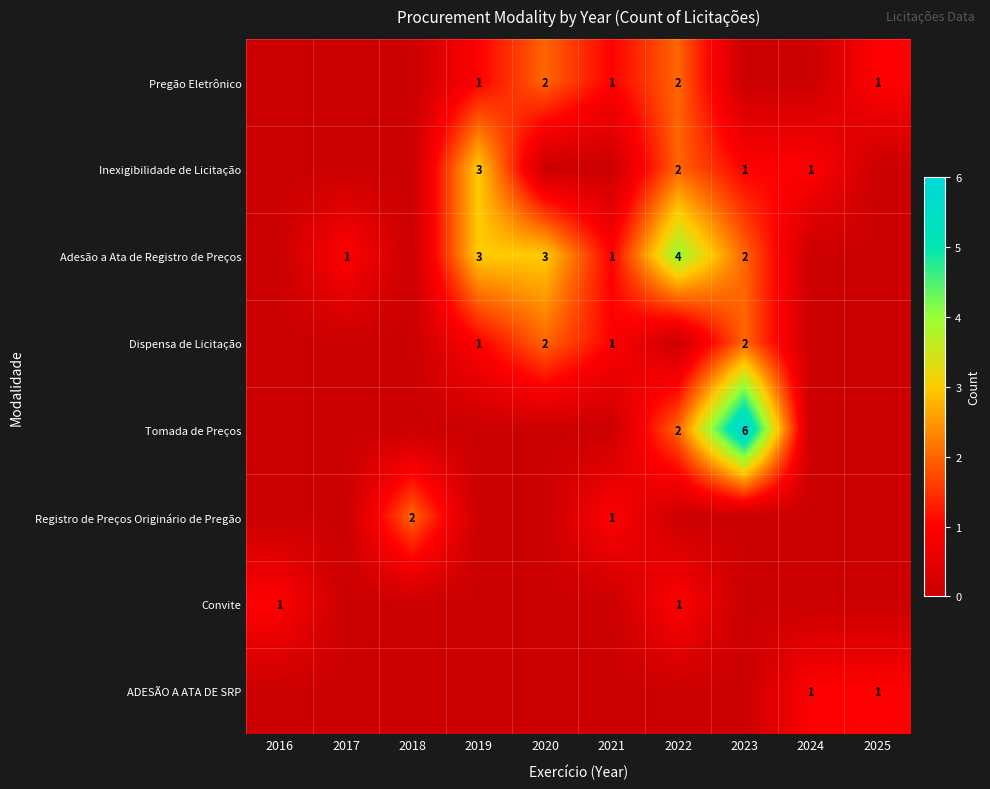

Is it true that Adesão a Ata de Registro de Preços equals 0 at 2021?

False